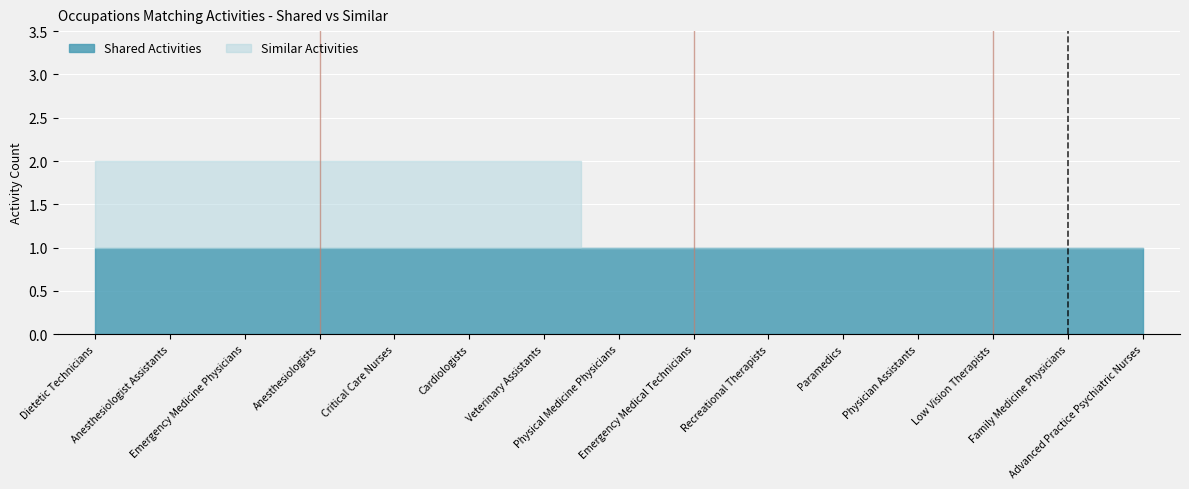

At how many categories does at least one series exceed 0?

15